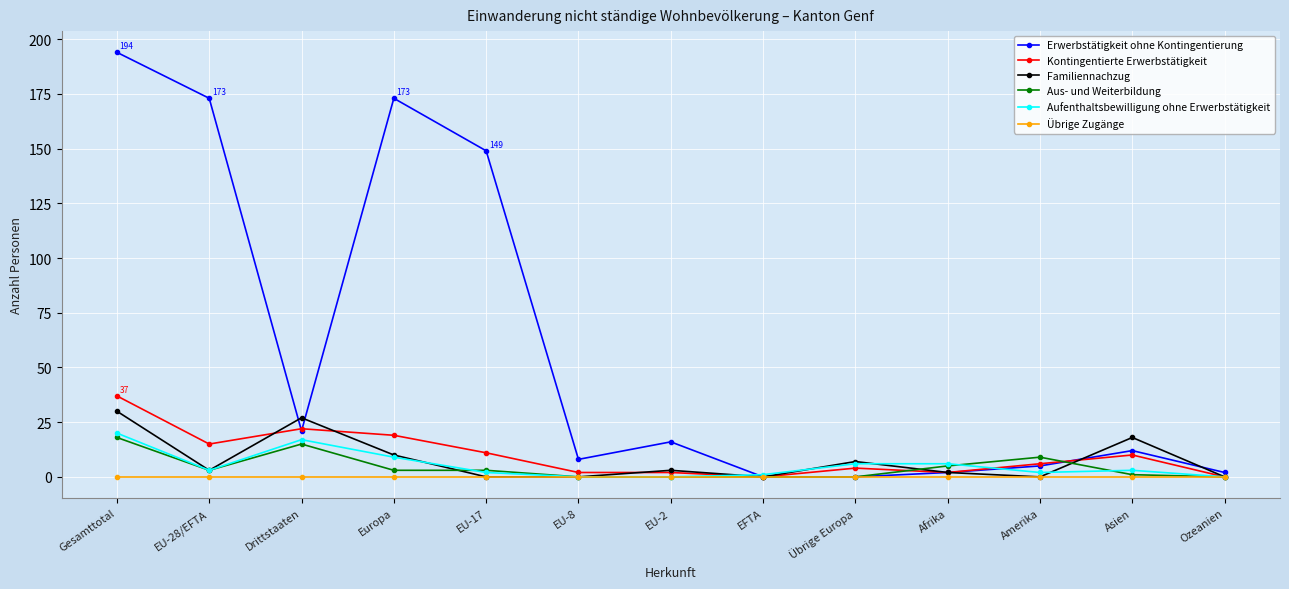

Is the value of Kontingentierte Erwerbstätigkeit at Amerika greater than the value of Familiennachzug at Amerika?

Yes